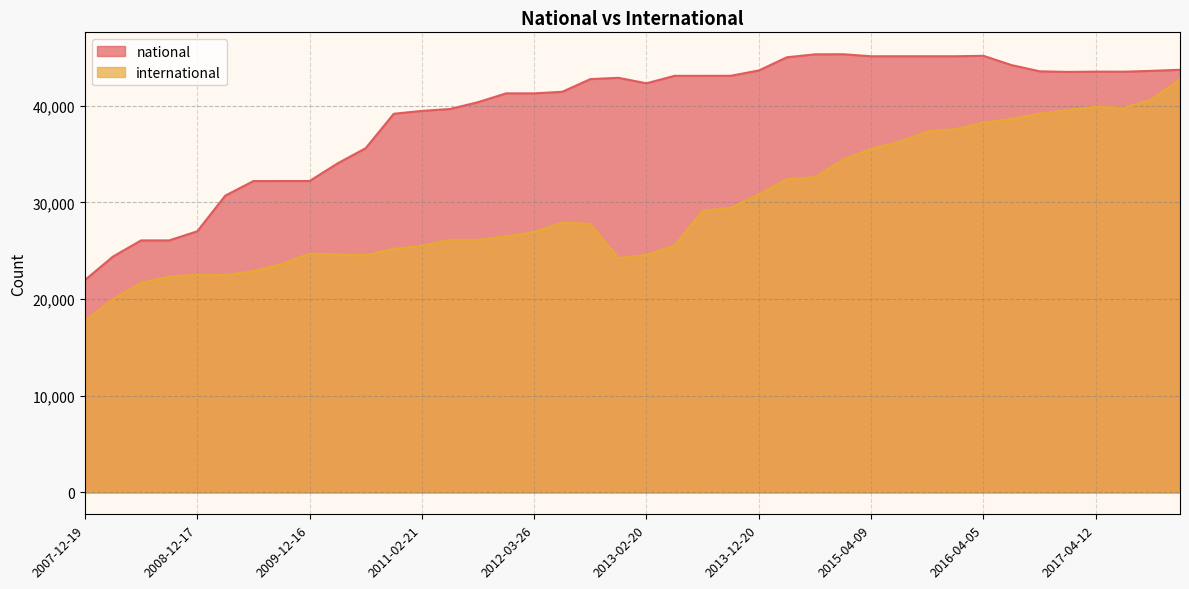

How many values in the international series are below 27779?

20